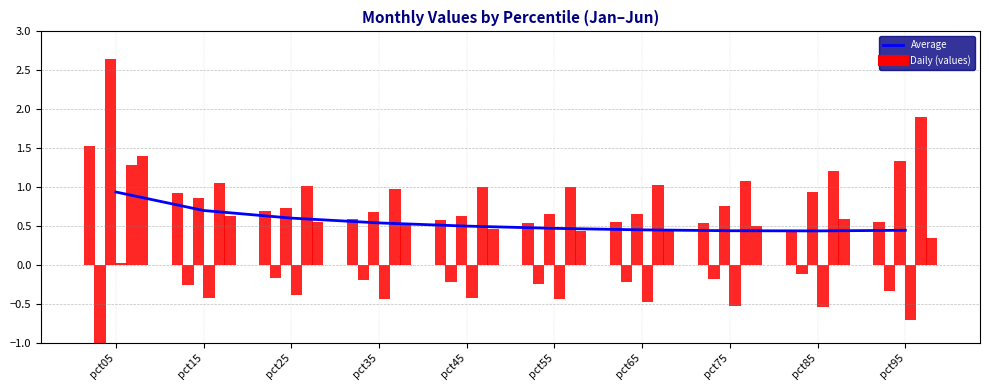

Reading right to left, what are all the values shown in this chart?

Average: pct95=0.4	pct85=0.4	pct75=0.4	pct65=0.4	pct55=0.5	pct45=0.5	pct35=0.5	pct25=0.6	pct15=0.7	pct05=0.9
Jan: pct95=0.5	pct85=0.4	pct75=0.5	pct65=0.5	pct55=0.5	pct45=0.6	pct35=0.6	pct25=0.7	pct15=0.9	pct05=1.5